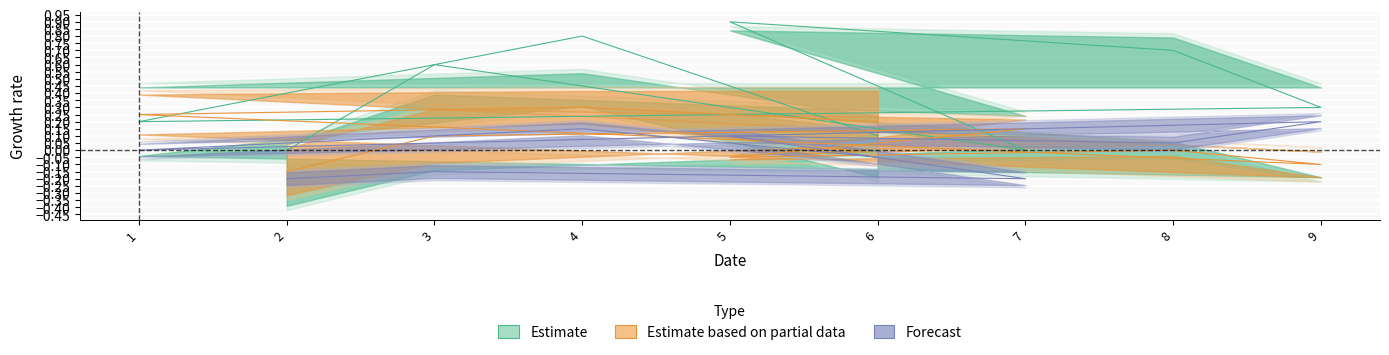

What is the label of the 8th point from the right?

3